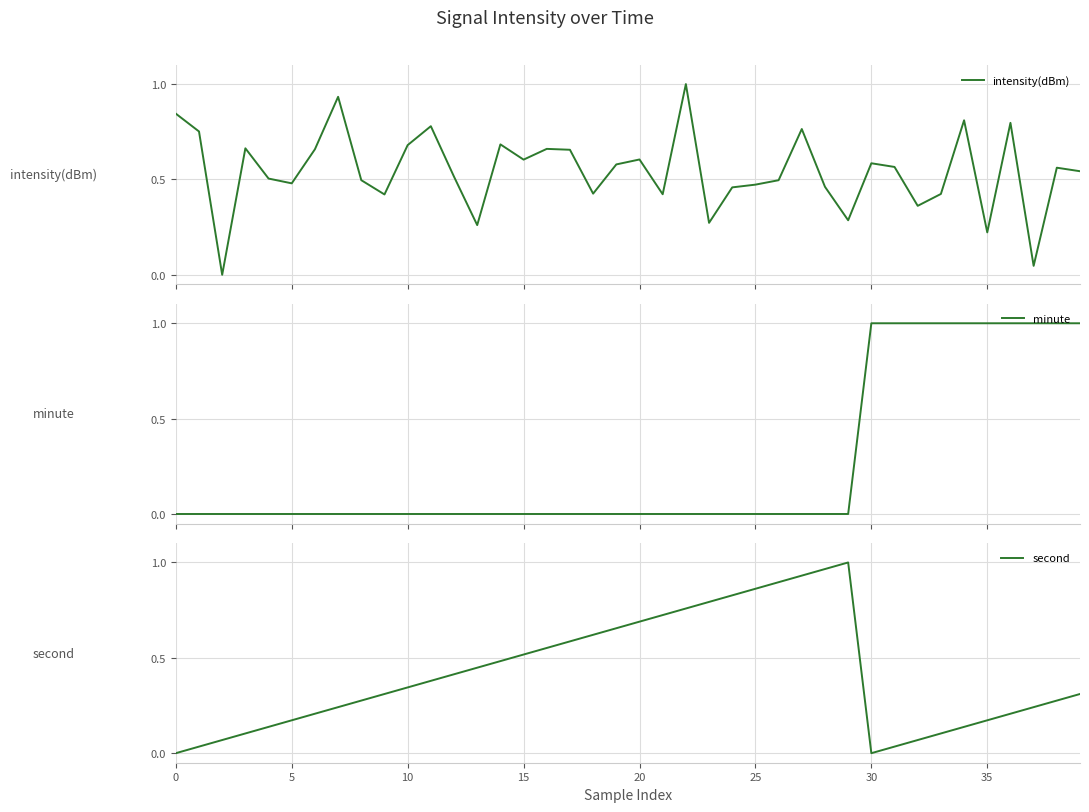

Which series has the largest total across all categories?

intensity(dBm)